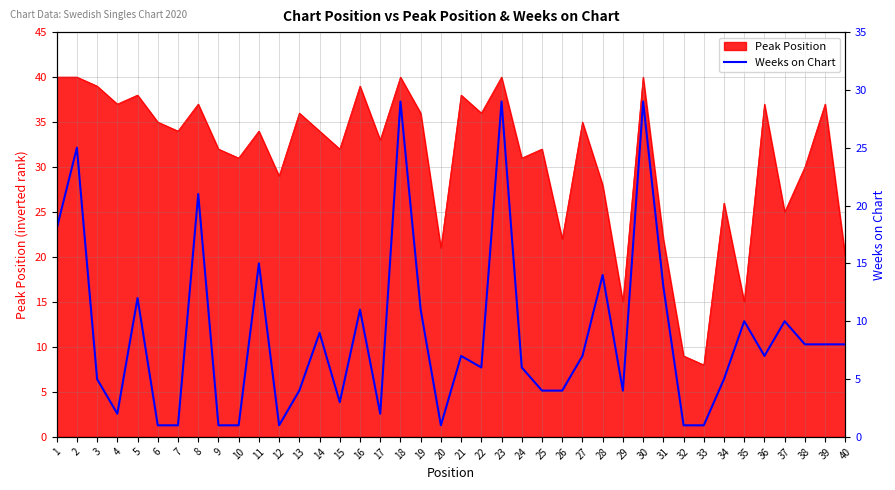

The chart shows a value of 2 at 12. True or false?

False